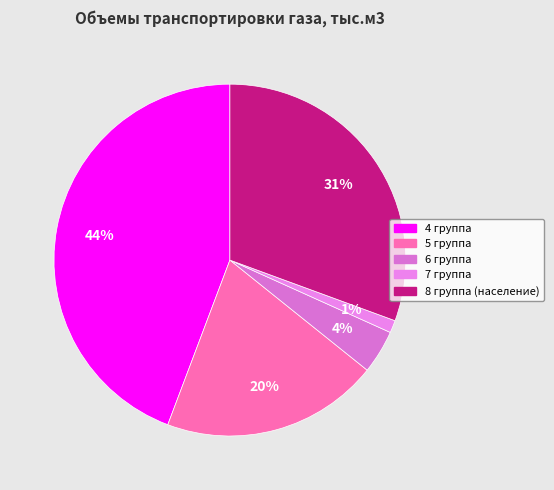

To the nearest percent, what is the difference between the largest and smallest slice percentages?

43%